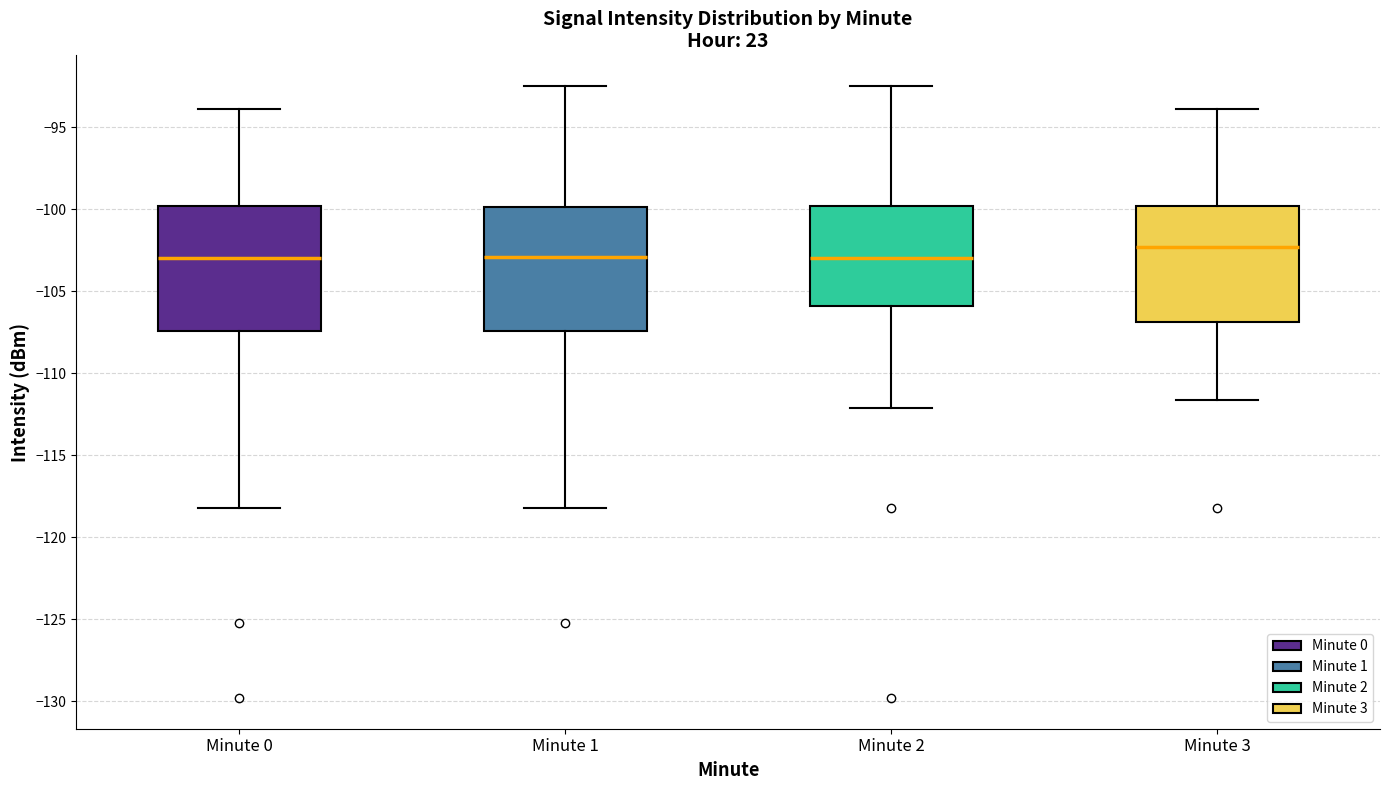

Reading left to right, read every box against the y-axis: the position of its median line, the range the box covers, and the ends of its whiskers. The values are not printed on the chart, so give them approximately, as read against the axis.

Minute 0: median -103.0, box -107.5 to -100.0, whiskers -118.0 to -94.0
Minute 1: median -103.0, box -107.5 to -100.0, whiskers -118.0 to -92.5
Minute 2: median -103.0, box -106.0 to -100.0, whiskers -112.0 to -92.5
Minute 3: median -102.5, box -107.0 to -100.0, whiskers -111.5 to -94.0